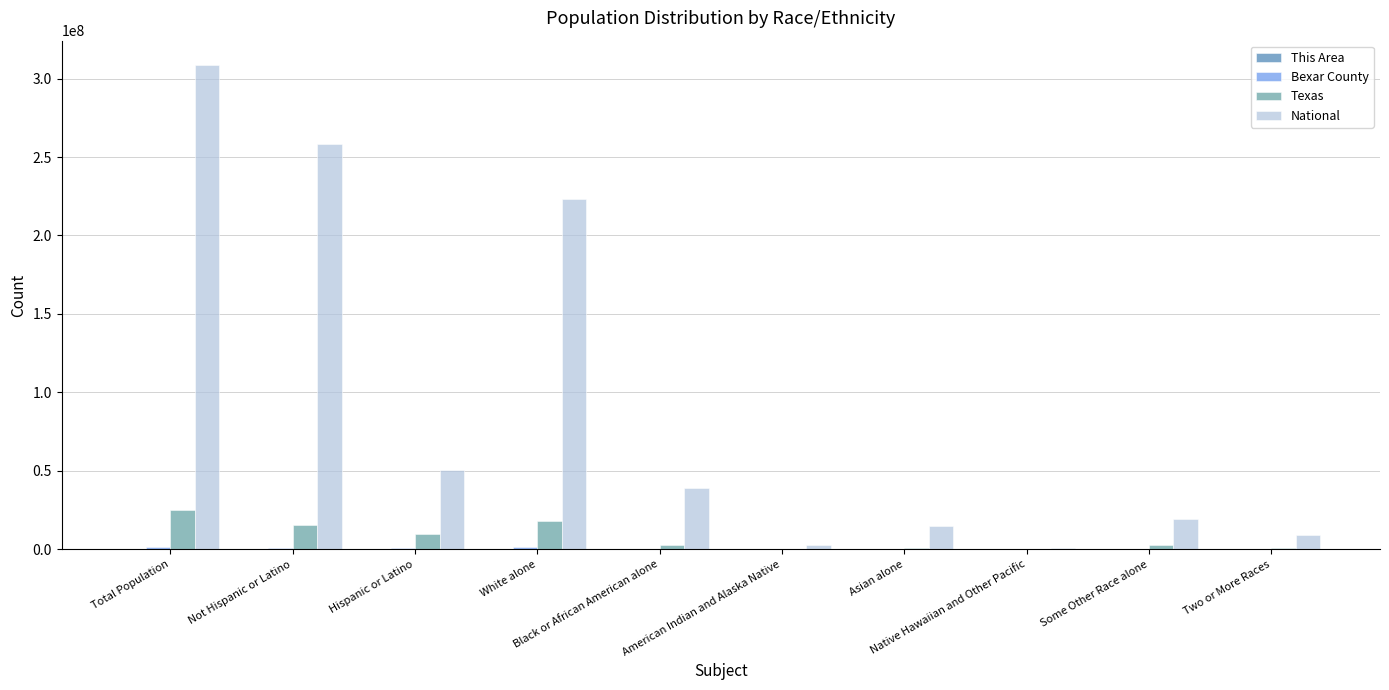

Which series has the largest total across all categories?

National